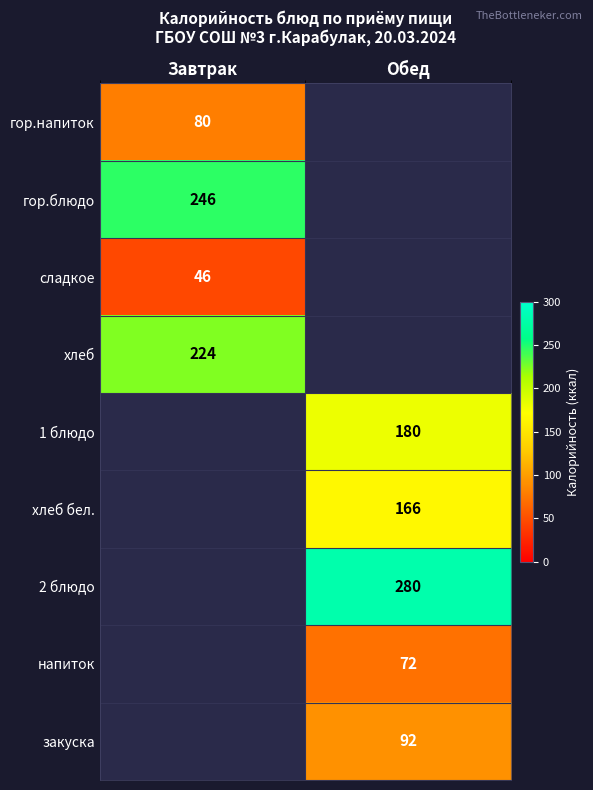

The 2 блюдо series shows 280 at Обед. True or false?

True